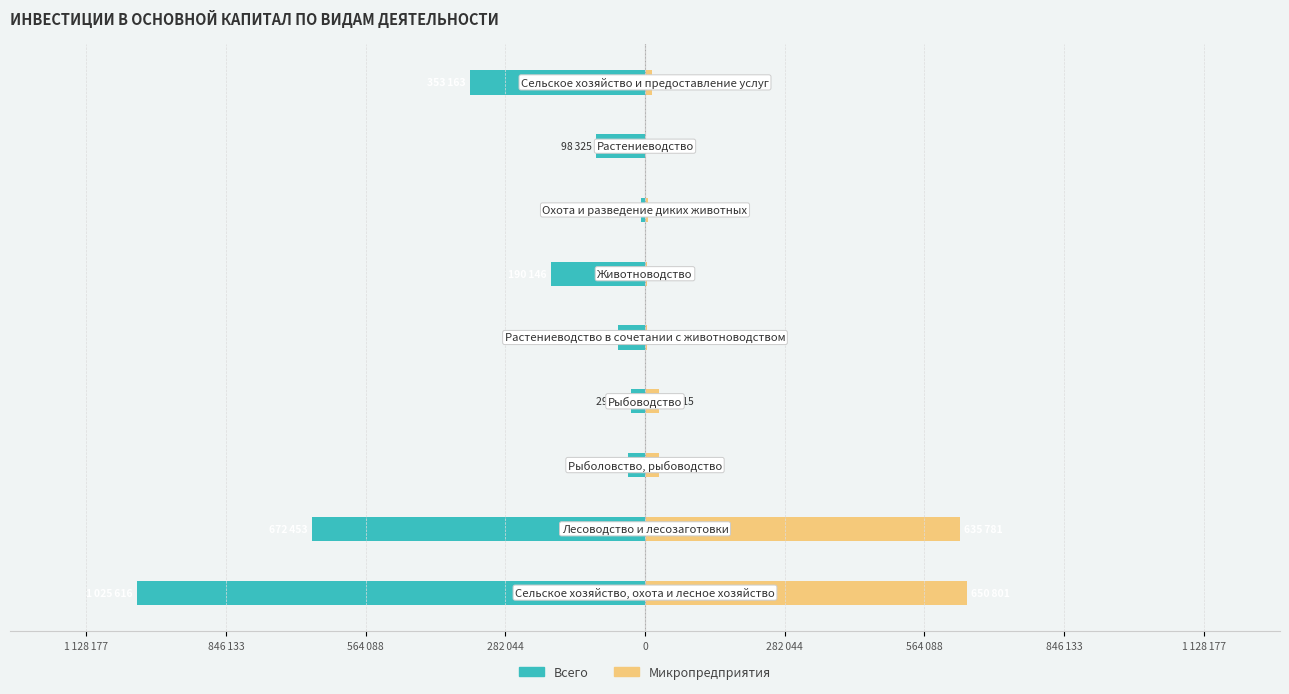

What is the difference between the second highest and minimum values in the Микропредприятия series?

635331